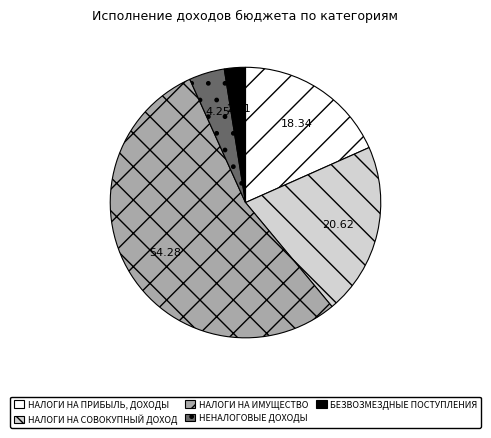

Rank the categories by value from highest to lowest.

НАЛОГИ НА ИМУЩЕСТВО, НАЛОГИ НА СОВОКУПНЫЙ ДОХОД, НАЛОГИ НА ПРИБЫЛЬ, ДОХОДЫ, НЕНАЛОГОВЫЕ ДОХОДЫ, БЕЗВОЗМЕЗДНЫЕ ПОСТУПЛЕНИЯ